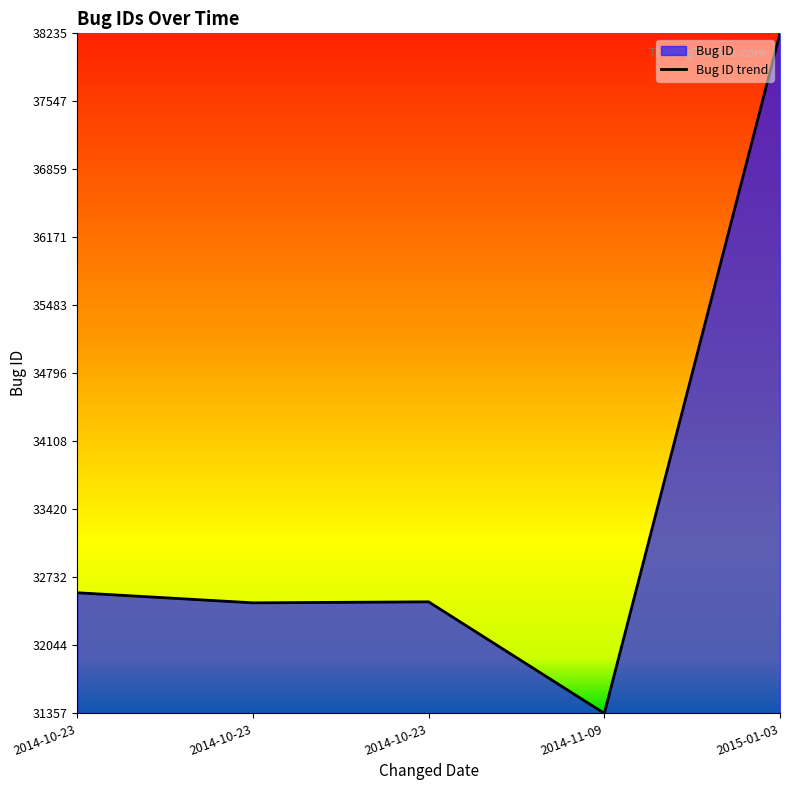

Where is the first local maximum?

2014-10-23